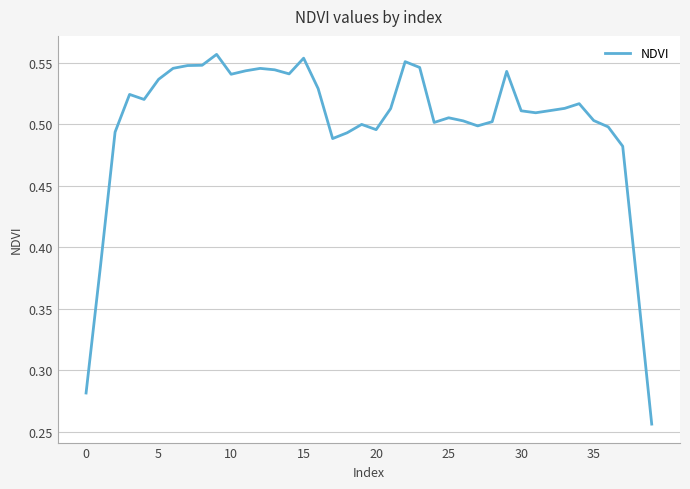

Which label corresponds to the largest value in the chart?

9